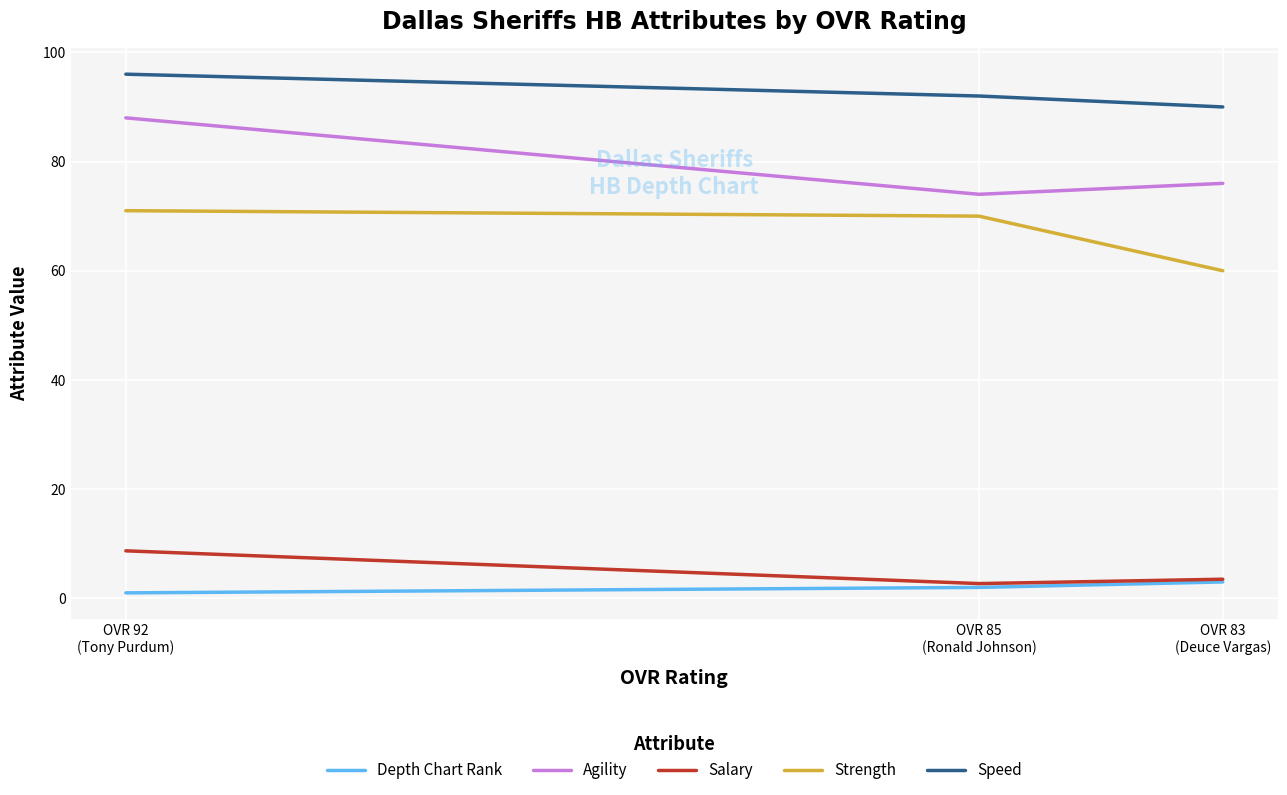

Where is Speed nearest to the value 93?

OVR 85
(Ronald Johnson)